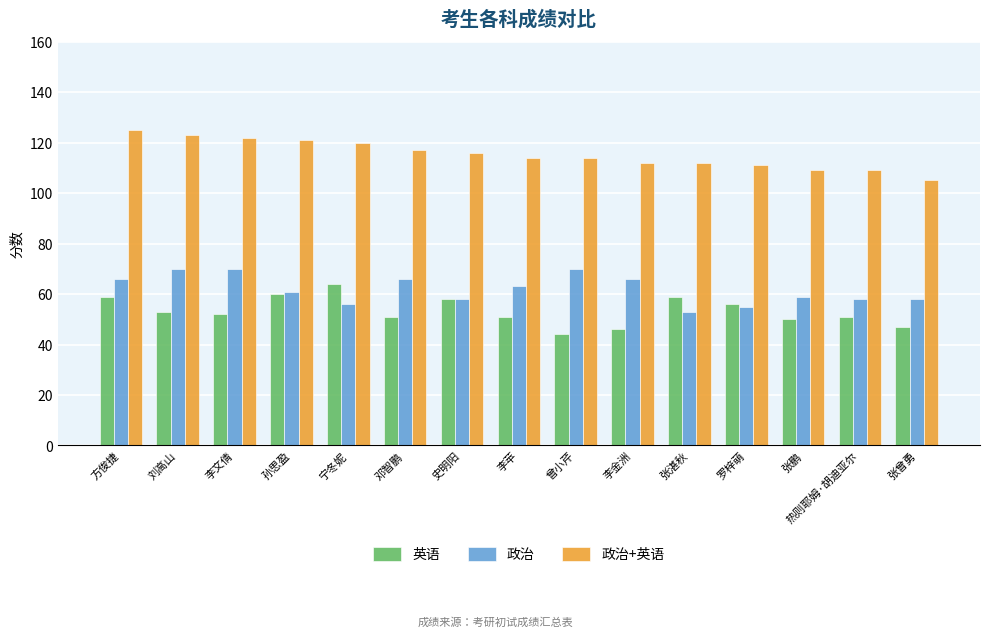

Between 刘高山 and 张湛秋, which series saw the biggest shift?

政治